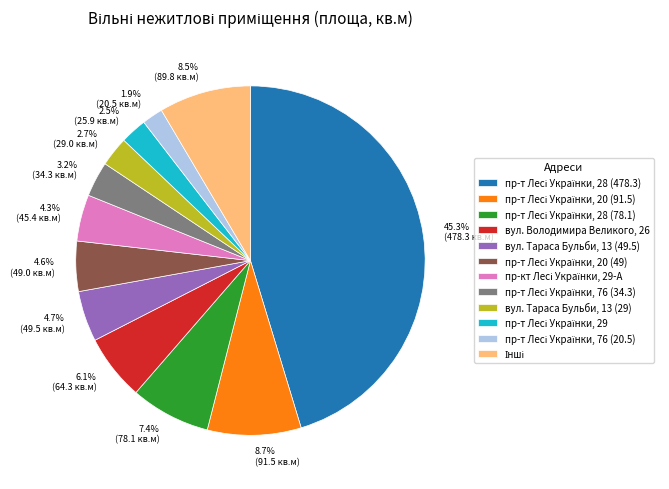

Does any single category account for the majority?

No